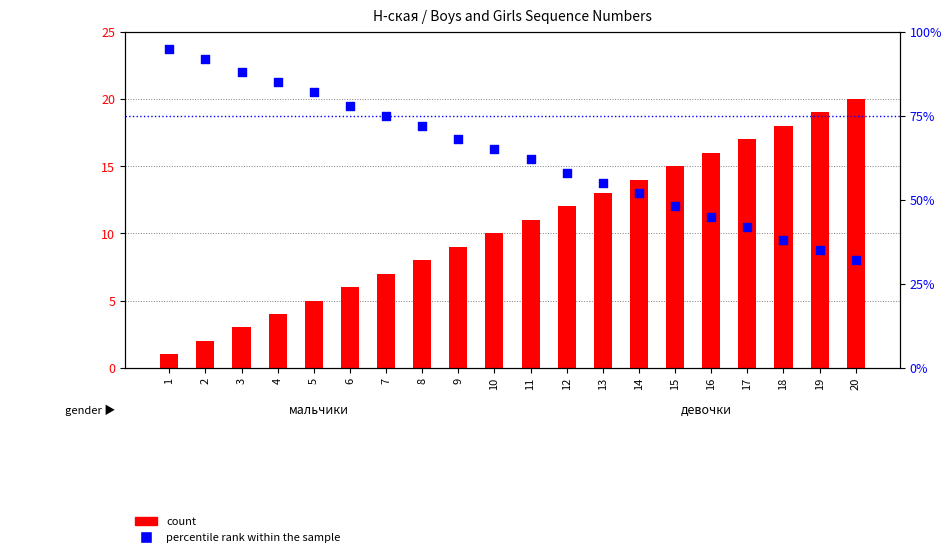

Which series reaches the minimum Y coordinate?

count